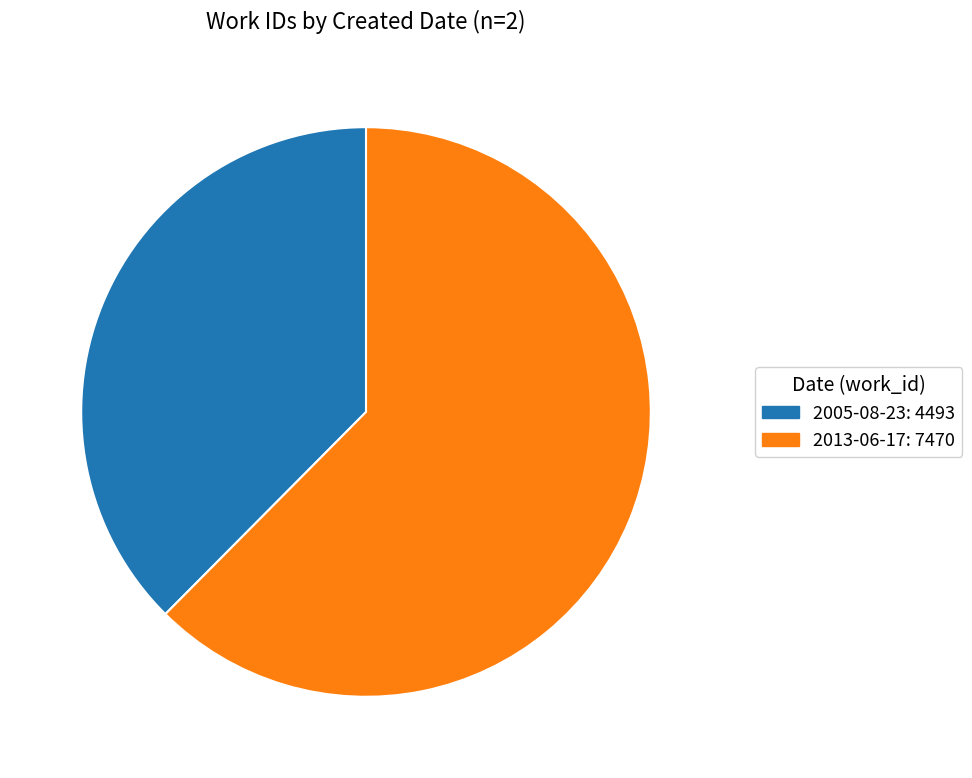

Is it true that 2005-08-23 is 45% of the pie?

False